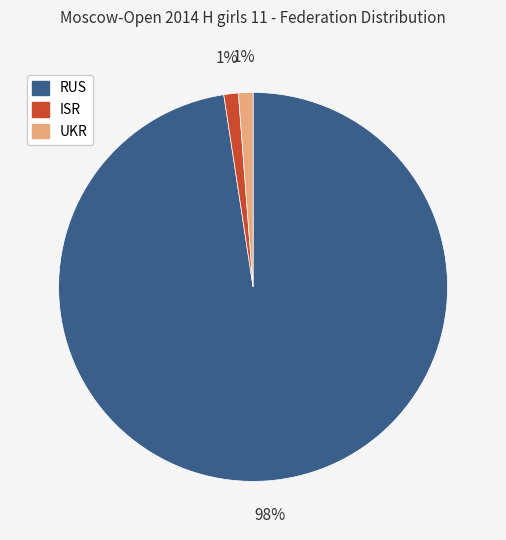

To the nearest percent, what is the combined percentage of ISR and RUS?

99%